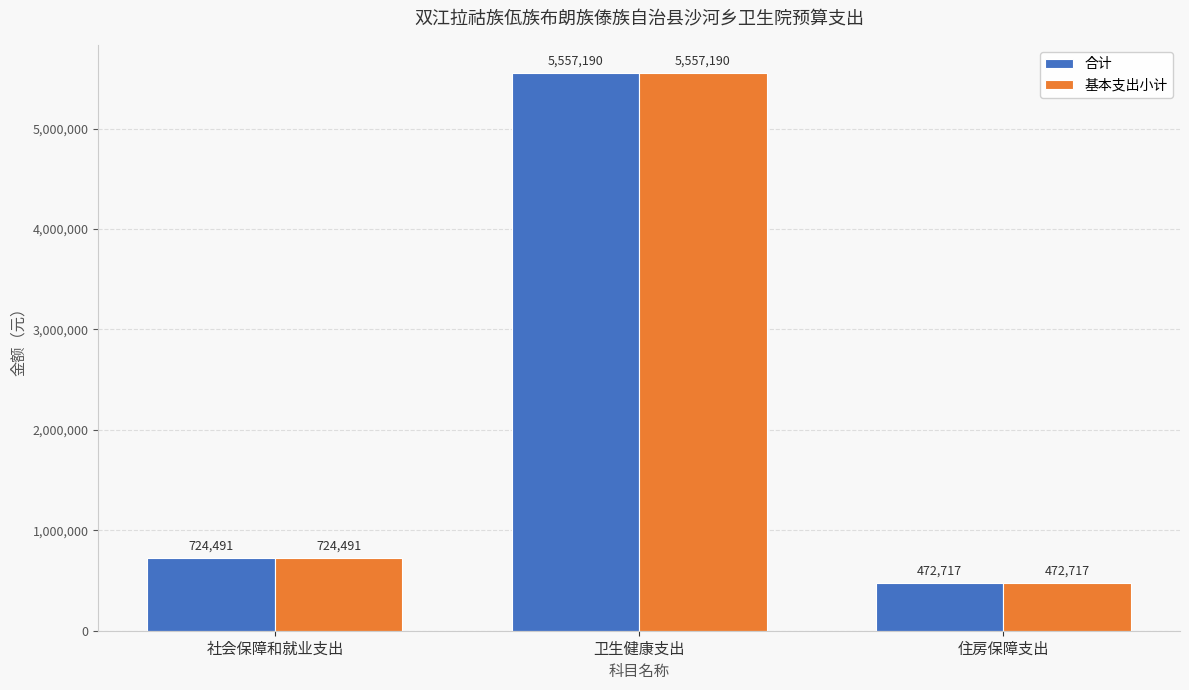

What is the sum of all 基本支出小计 values?

6754399.3